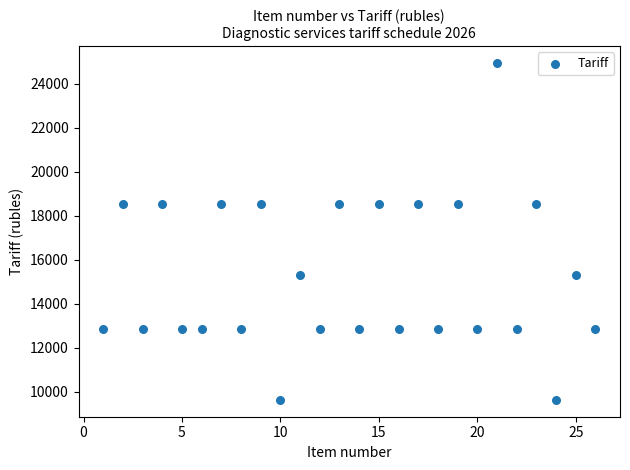

What is the range of X values (max minus min)?

25.0